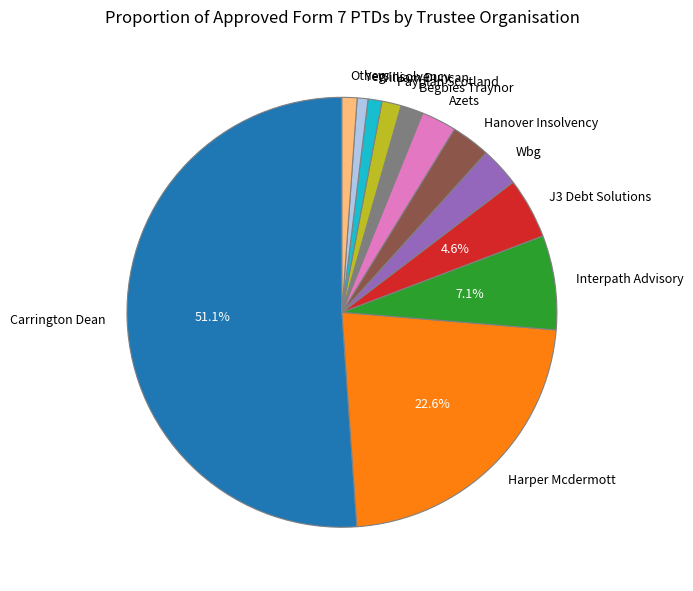

What is the largest slice in the pie chart?

Carrington Dean